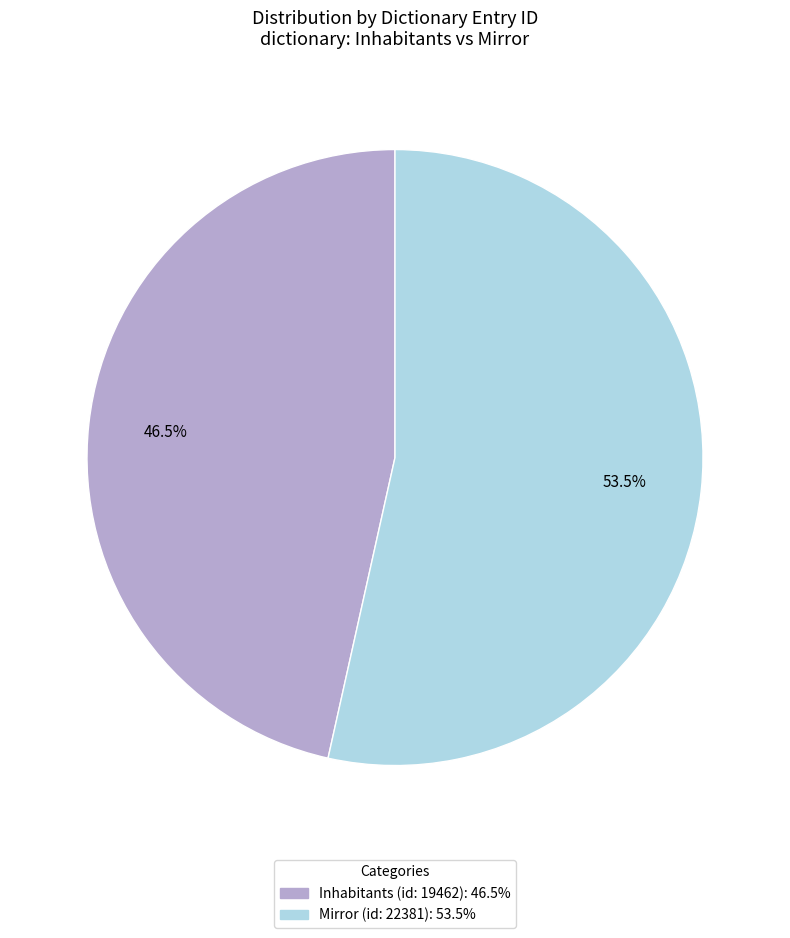

Does Mirror (id: 22381) account for over 50% of the chart?

Yes